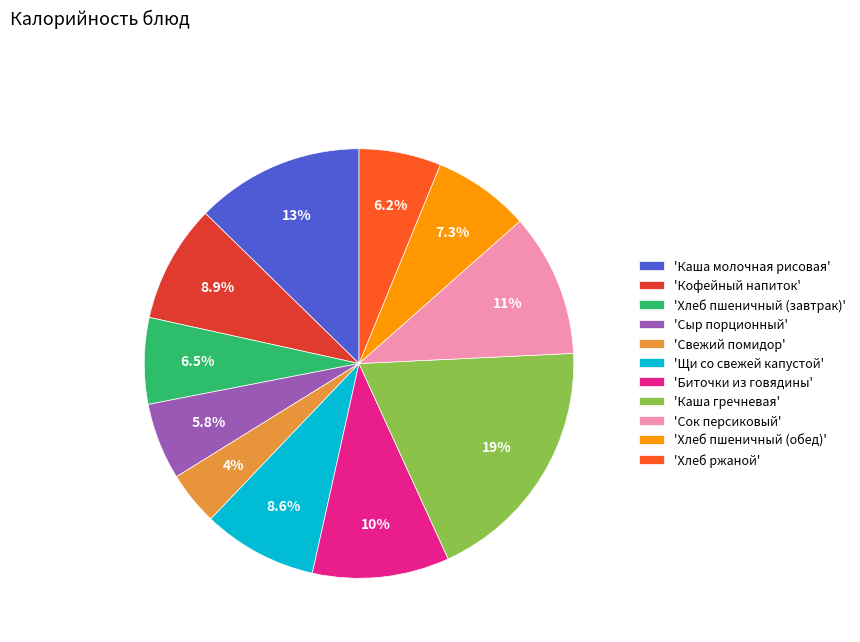

Combined, what portion of the pie is 'Хлеб ржаной' and 'Хлеб пшеничный (обед)'?

13.5%